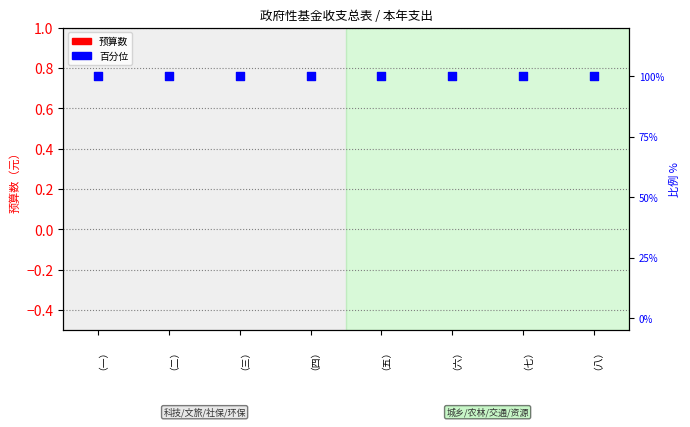

Is the value of 预算数 at （四） greater than the value of 百分位 at （一）?

No